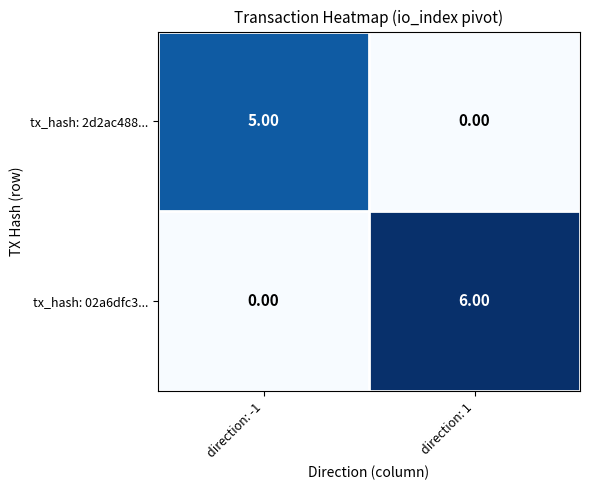

Which series has the widest spread of values?

tx_hash: 02a6dfc3...